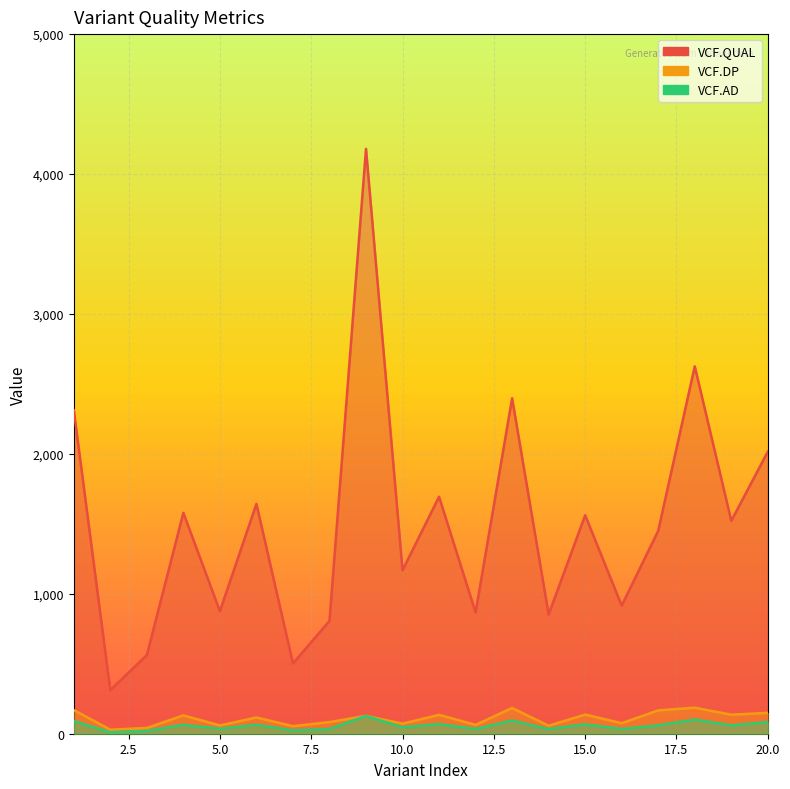

How many interior local valleys does the VCF.DP series have?

8